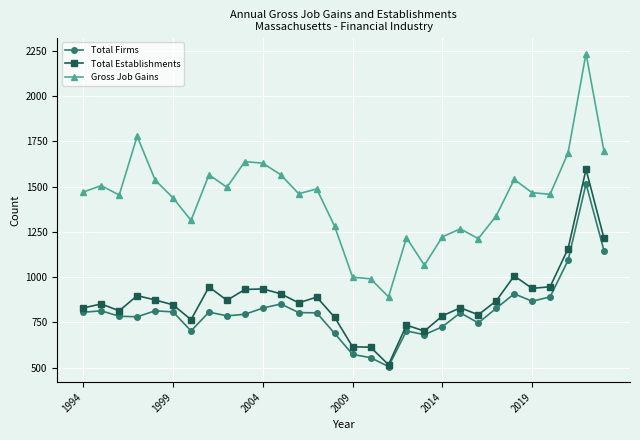

Which series has the widest spread of values?

Gross Job Gains